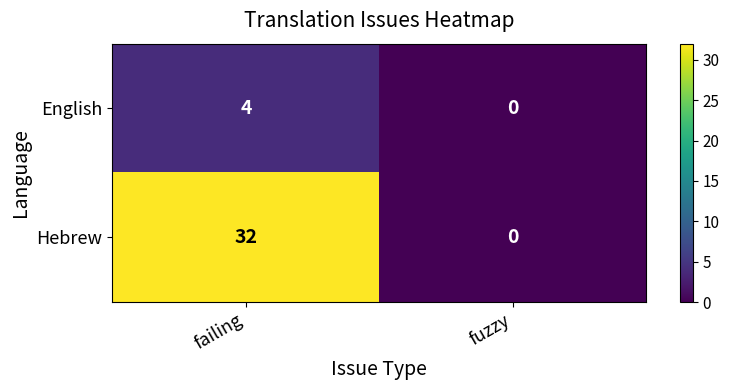

Reading left to right, extract all data points from this chart.

English: failing=4	fuzzy=0
Hebrew: failing=32	fuzzy=0